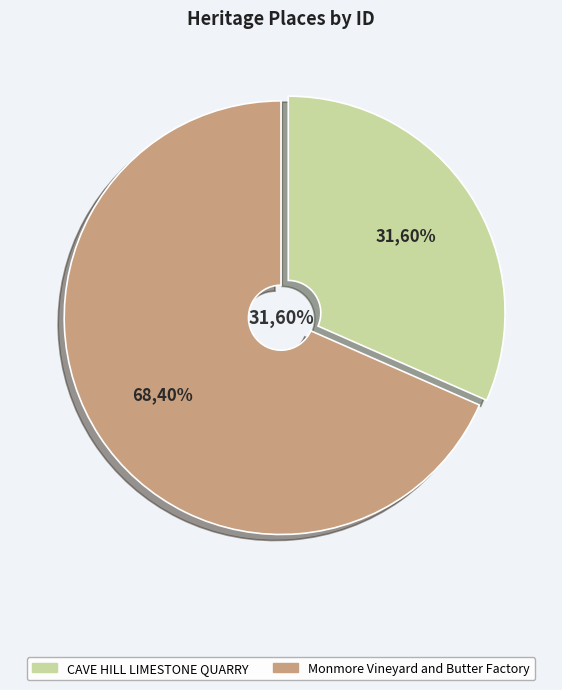

Rank the categories by value from highest to lowest.

Monmore Vineyard and Butter Factory, CAVE HILL LIMESTONE QUARRY